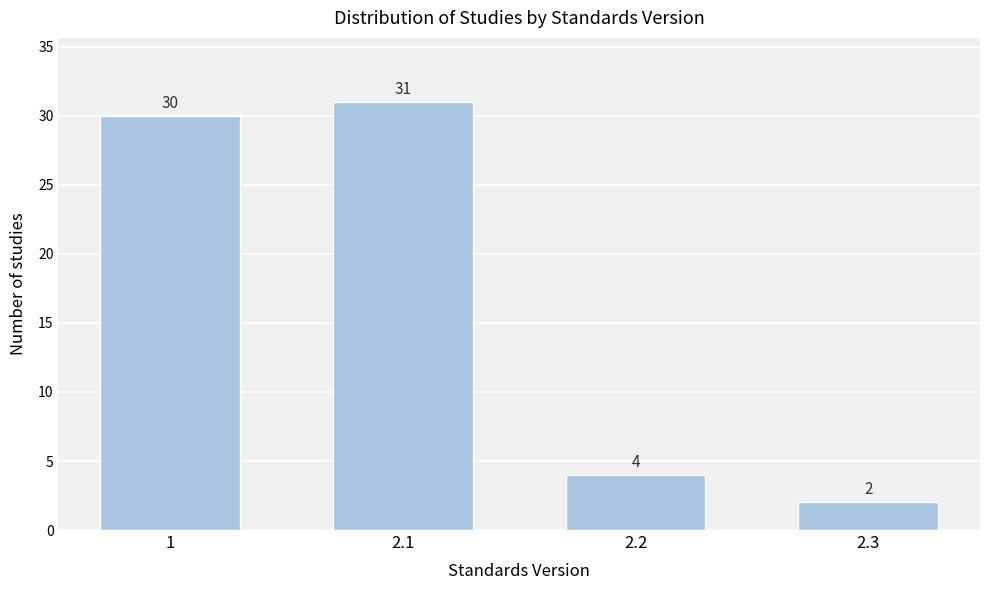

Reading left to right, transcribe all the data shown in this chart.

30	31	4	2